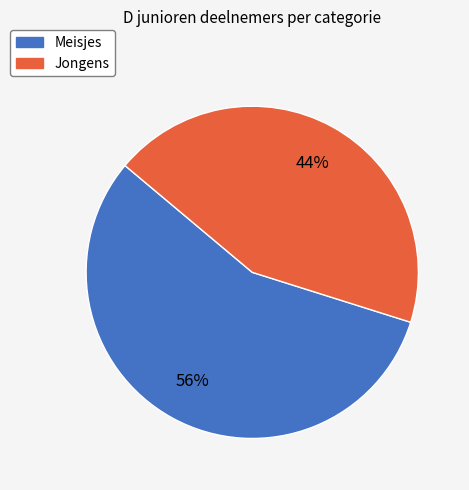

Approximately how many times larger is the value at Jongens compared to Meisjes?

0.8